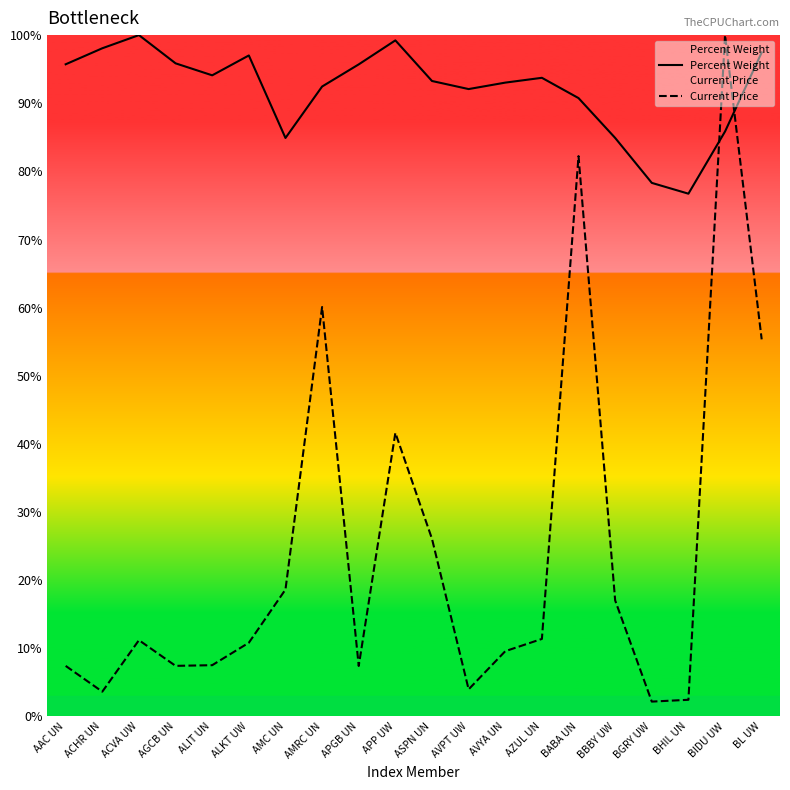

True or false: Percent Weight has more than 1 points higher than both neighbors.

True